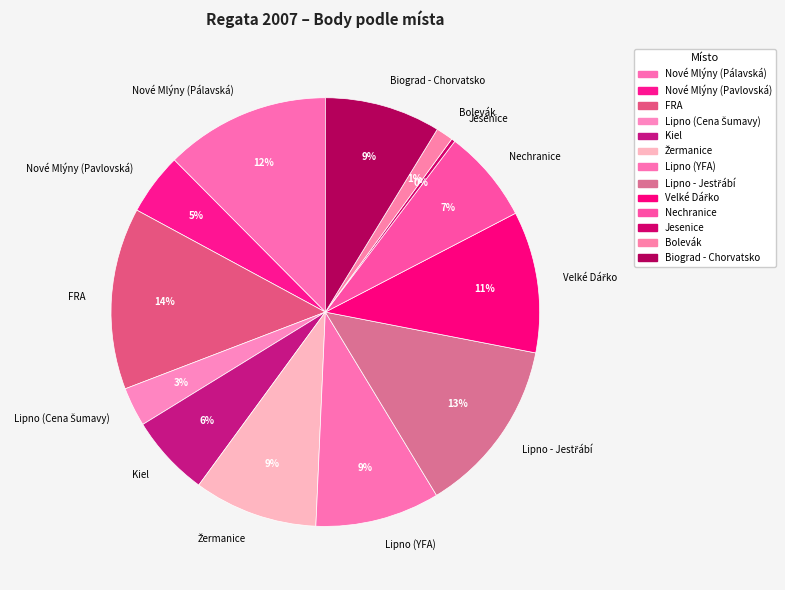

Which has a higher value, Nové Mlýny (Pálavská) or Kiel?

Nové Mlýny (Pálavská)